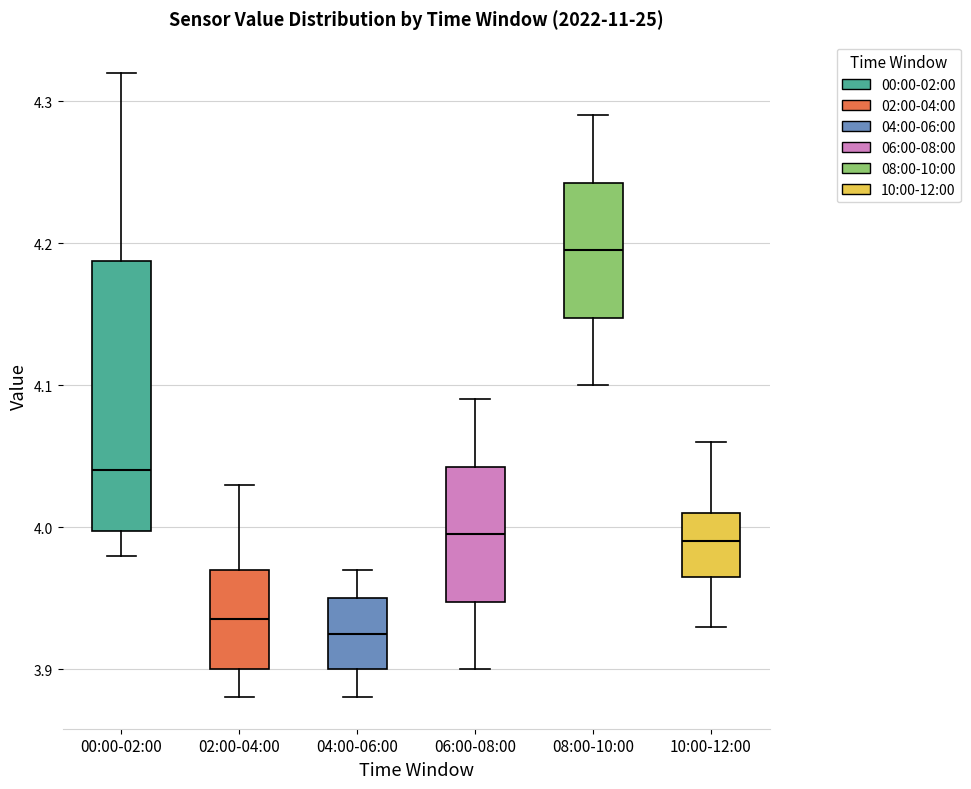

Which box is the tallest, from its lower edge to its upper edge?

00:00-02:00